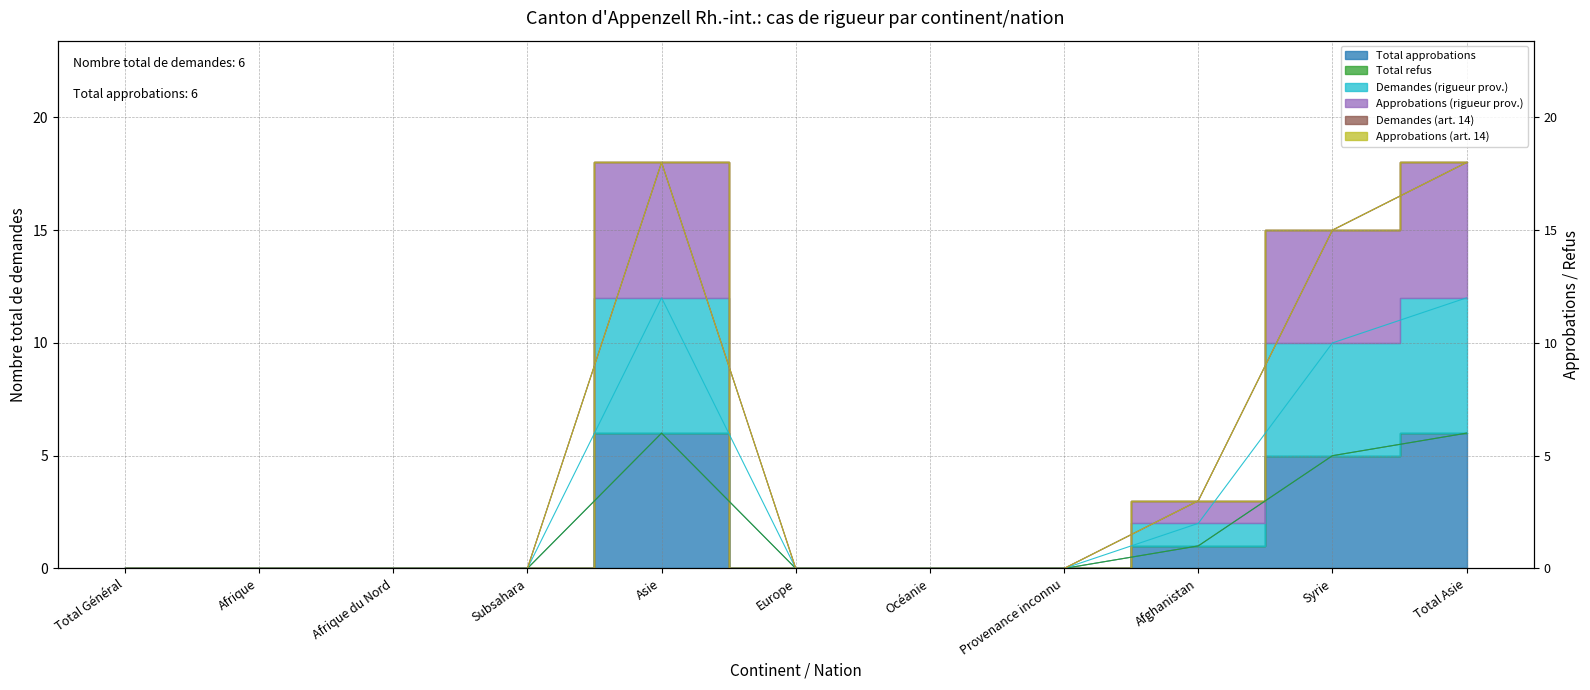

In Total approbations, how many points are higher than both neighbors (excluding endpoints)?

1